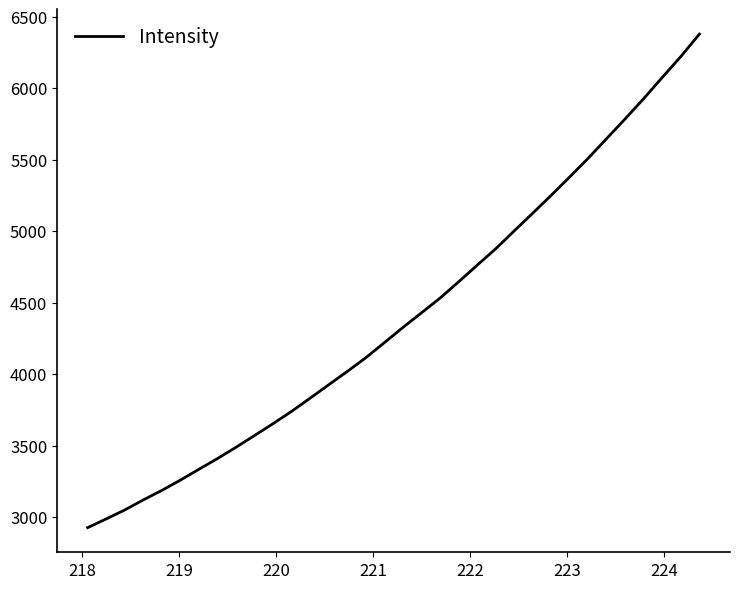

What is the greatest value displayed?

6377.3